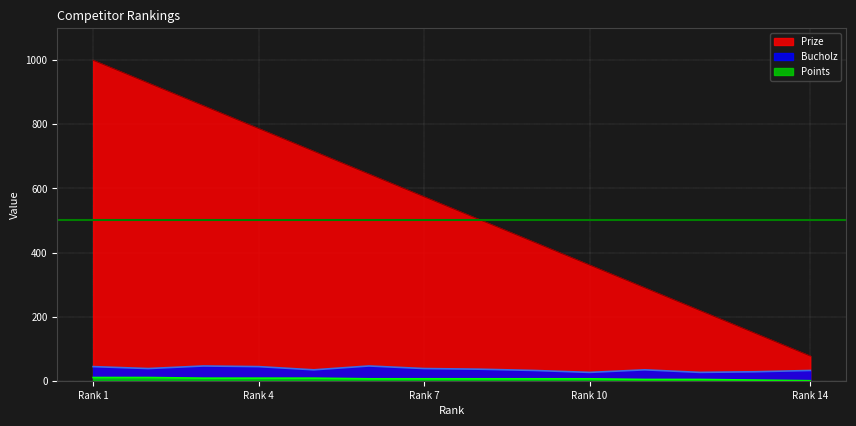

Which series has the widest spread of values?

Prize